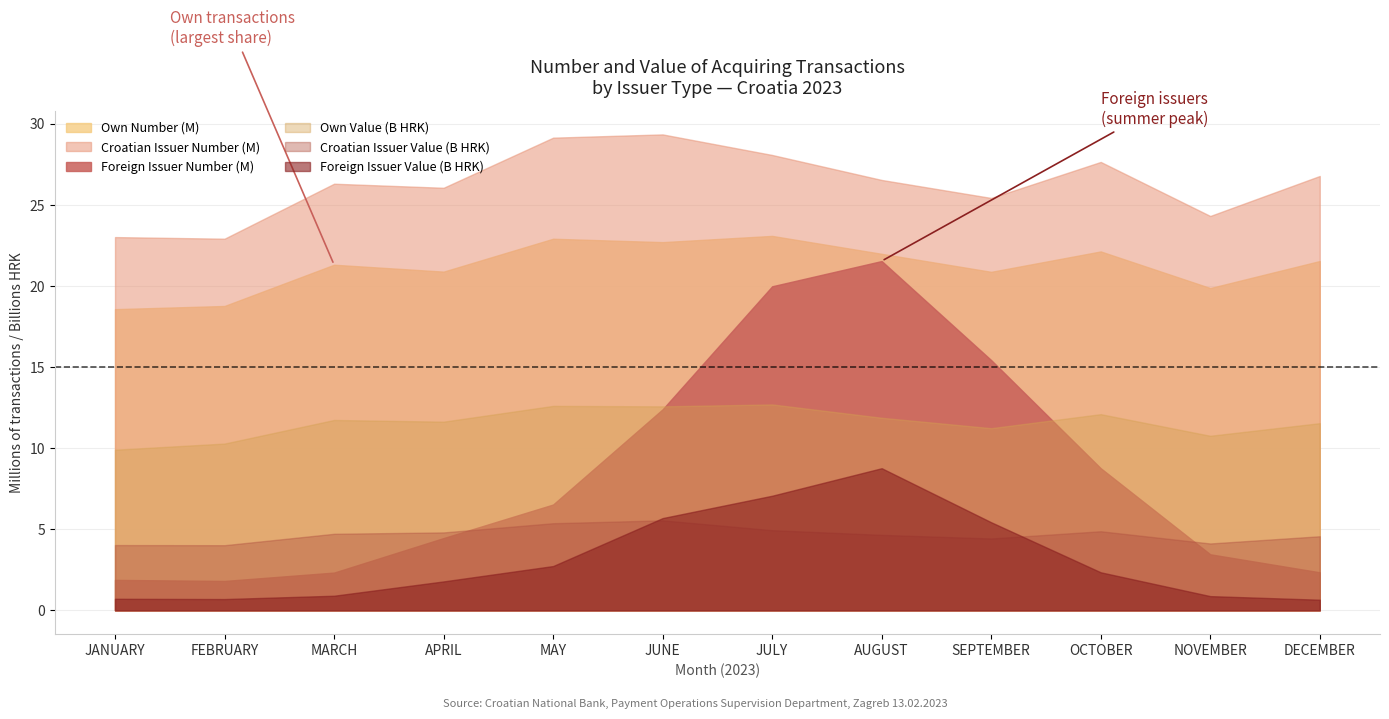

Is it true that Foreign Issuer Value equals 1766092068 at AUGUST?

False